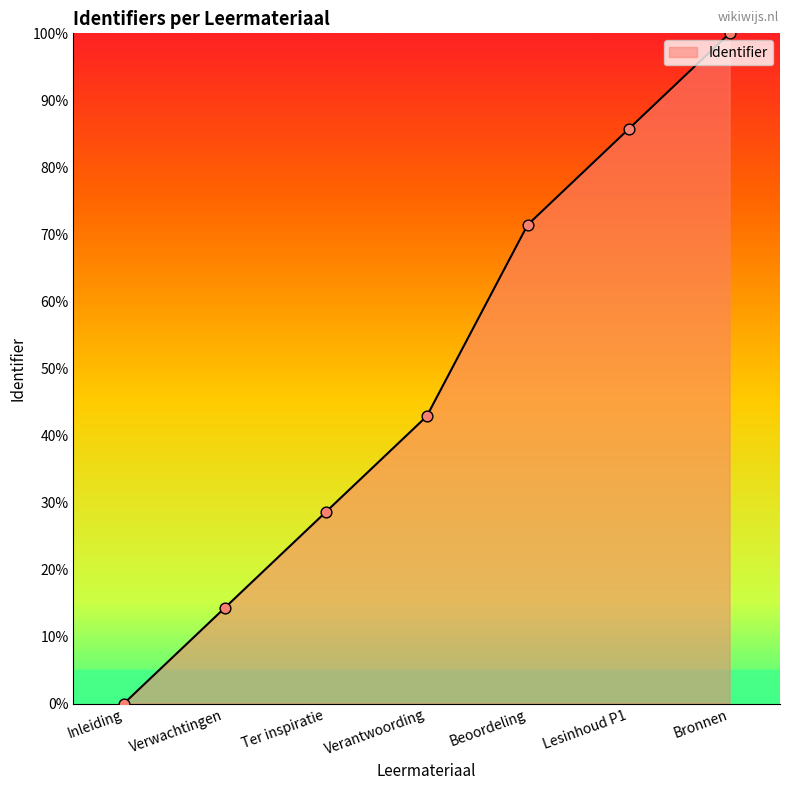

What is the change in value from Verantwoording to Beoordeling?

+28.6